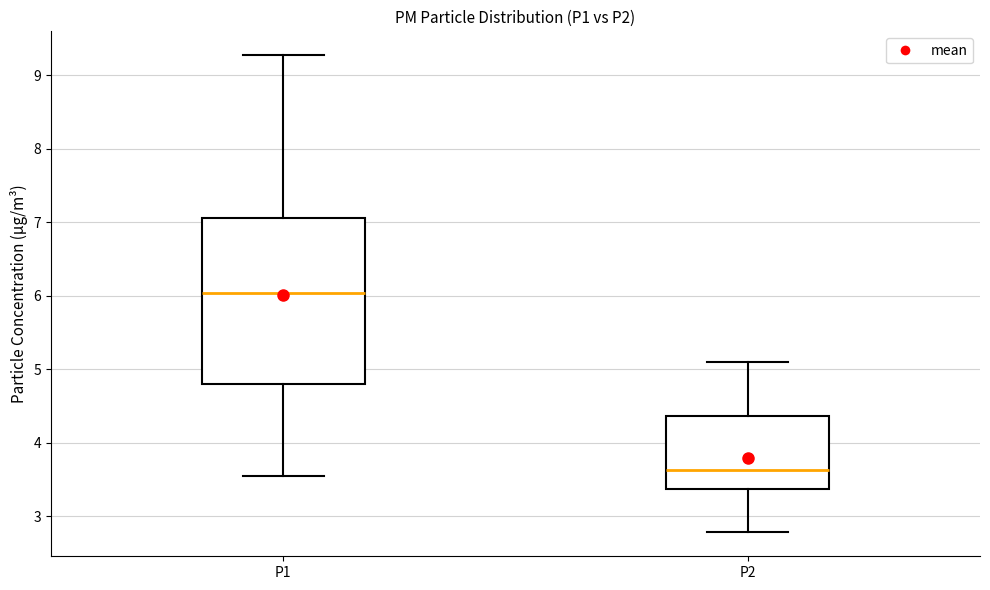

Where does the median line of the box for P2 sit on the y-axis? The values are not printed on the chart, so give them approximately, as read against the axis.

3.6